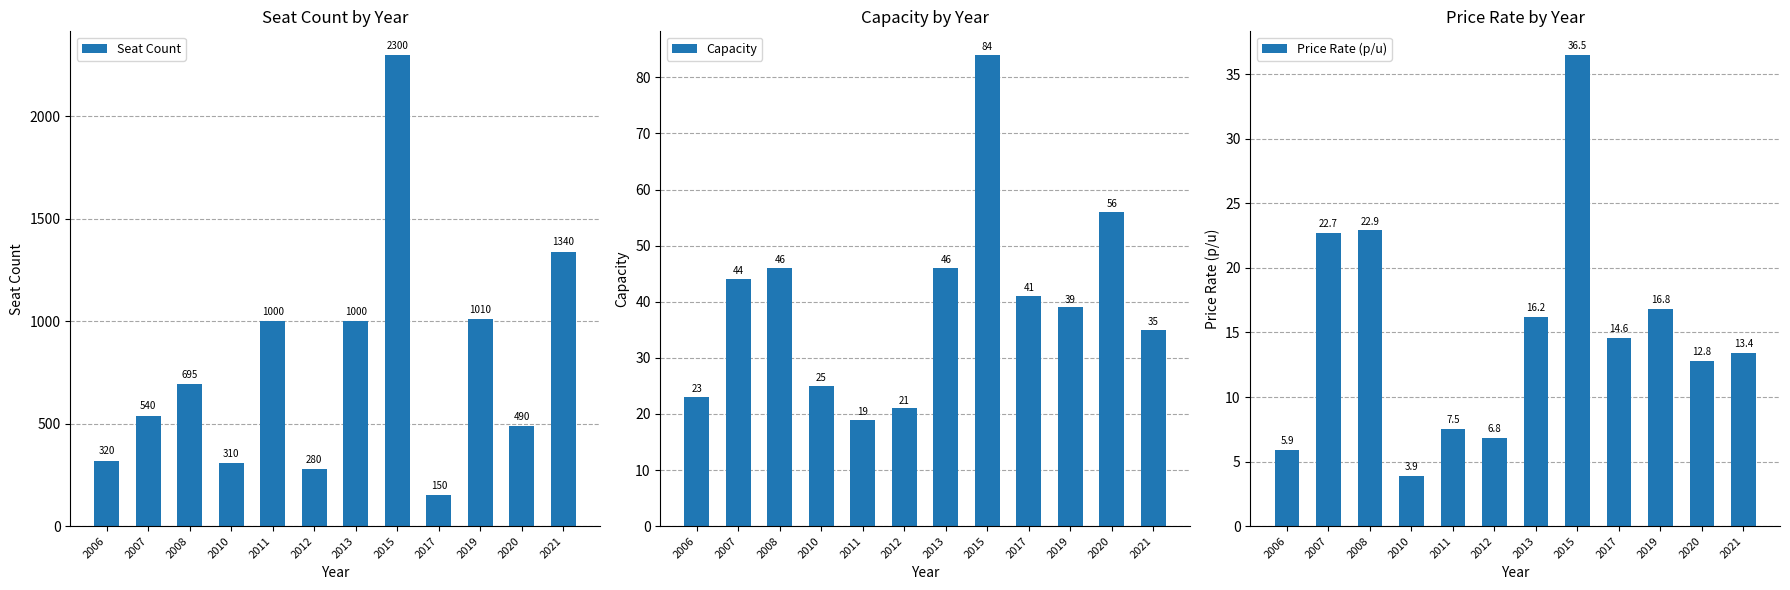

Which category has the highest value in the Price Rate (p/u) series?

2015